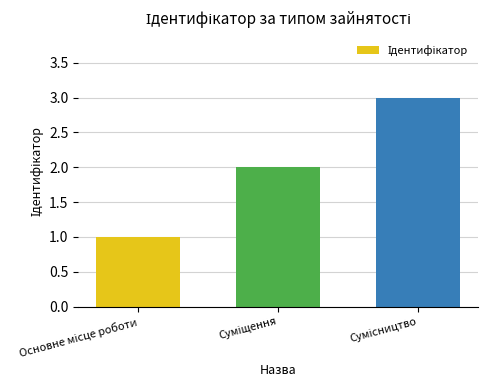

What is the sum of all values?

6